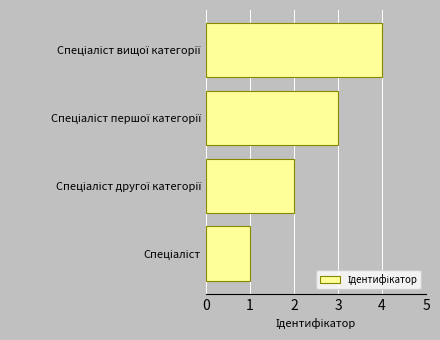

What is the difference between the maximum and minimum values?

3